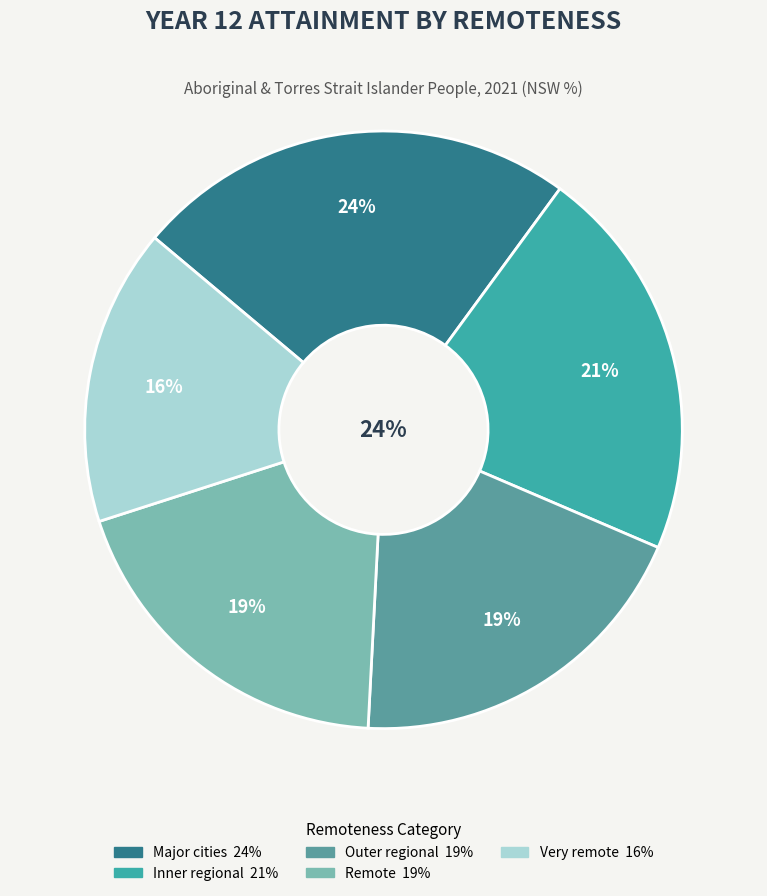

Which has a higher value, Inner regional or Remote?

Inner regional